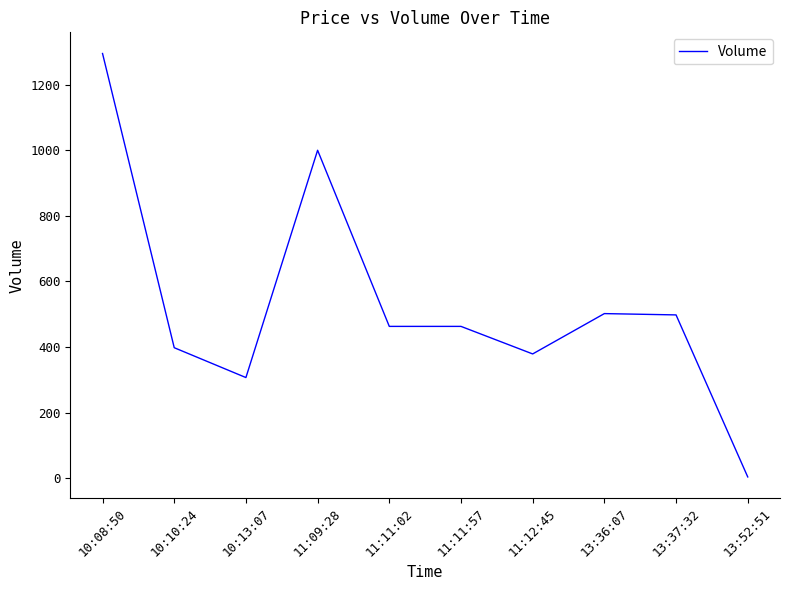

True or false: the data has more than 1 interior local peaks.

True